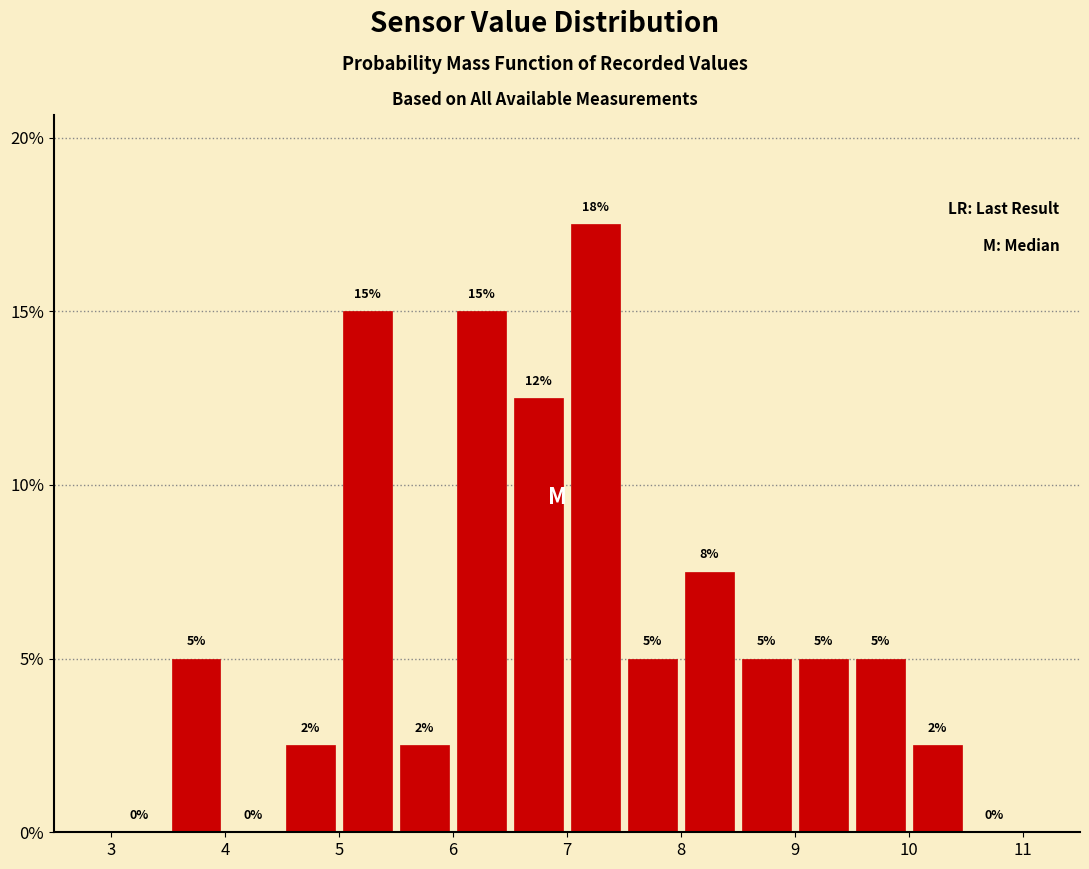

Over which range of the x-axis is the bar tallest?

7.0 to 7.5